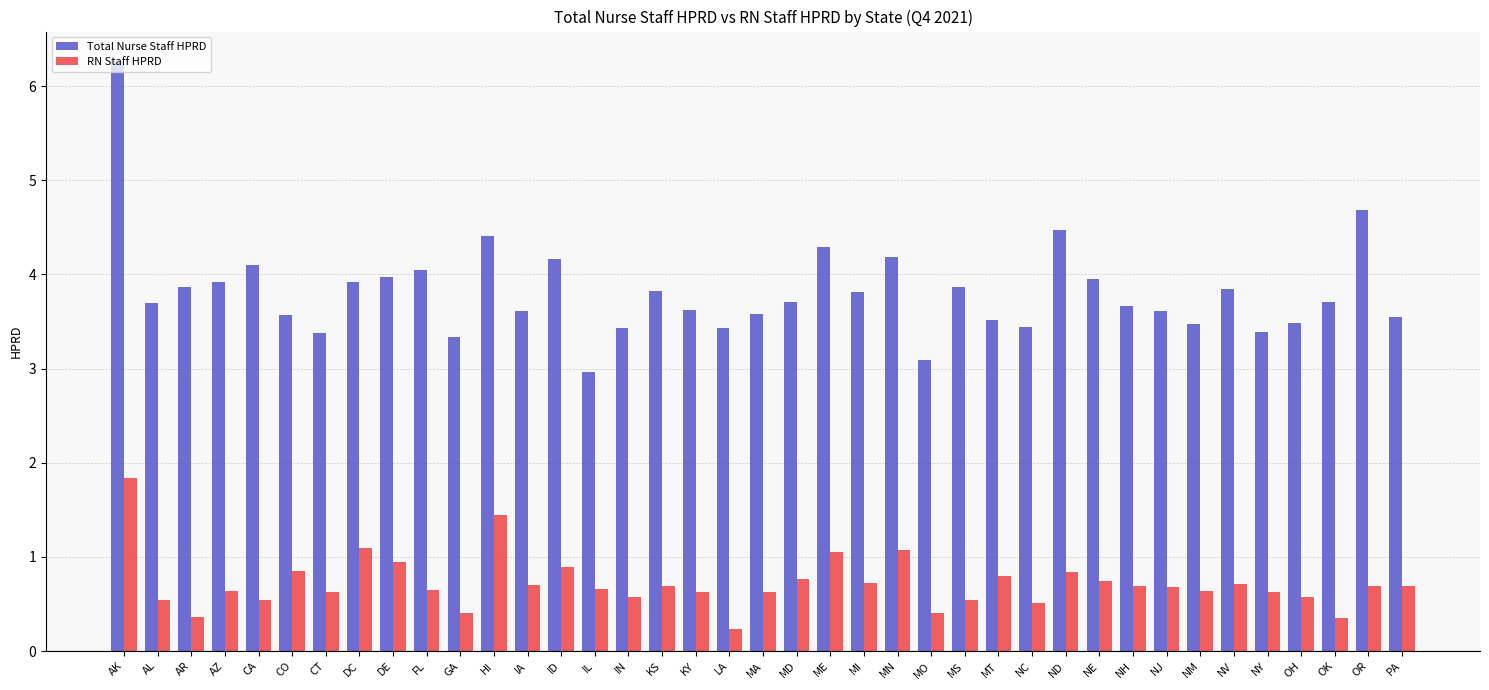

What is the lowest value of the Total Nurse Staff HPRD series?

3.0